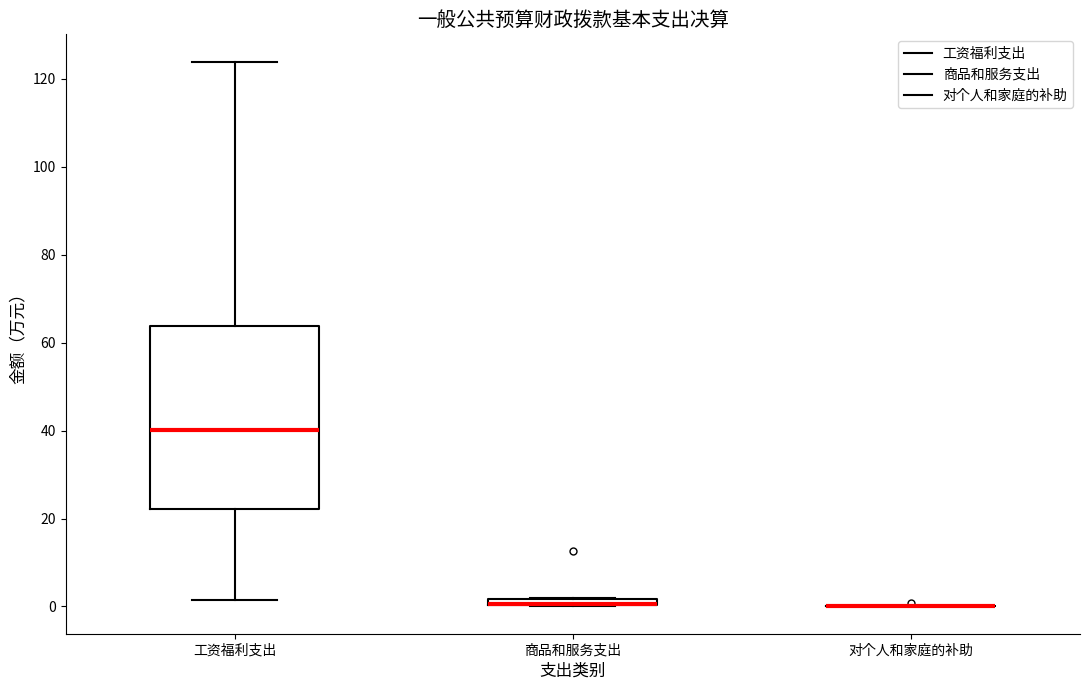

Where is the lower edge of the box for 商品和服务支出 on the y-axis? The values are not printed on the chart, so give them approximately, as read against the axis.

0